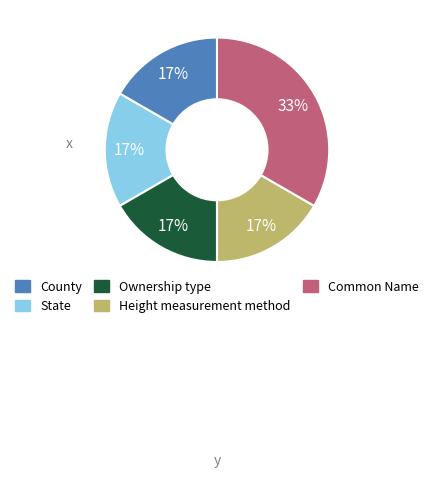

Does State account for over 50% of the chart?

No